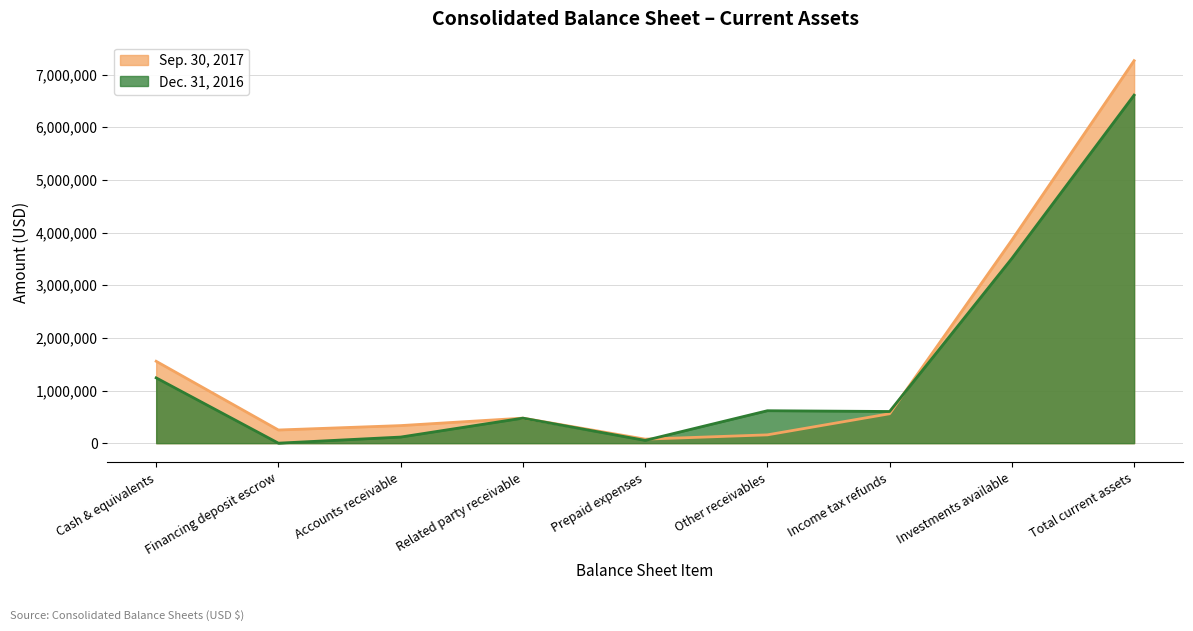

Which series has the widest spread of values?

Sep. 30, 2017